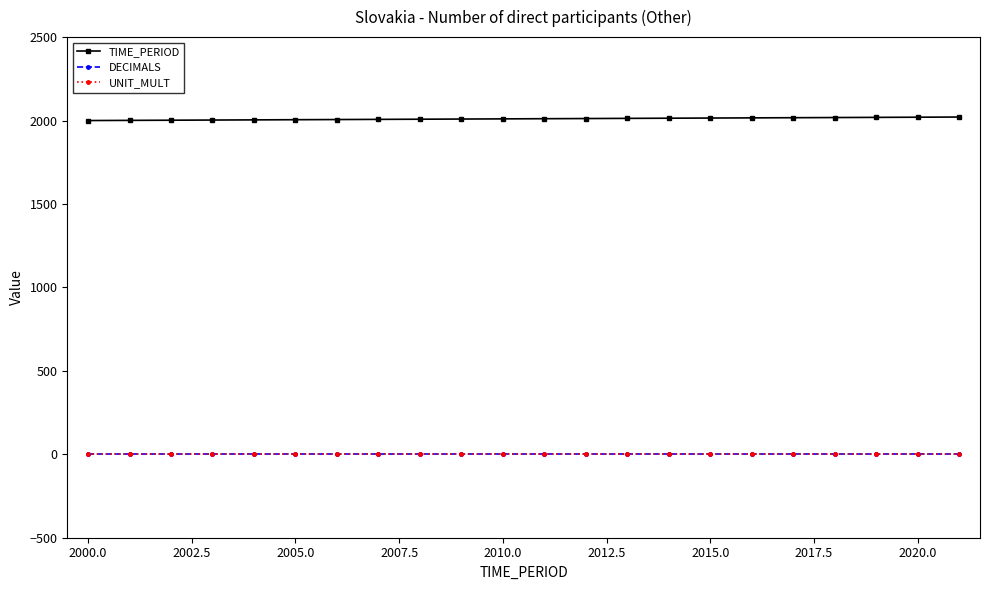

Does the chart have visible grid lines?

No